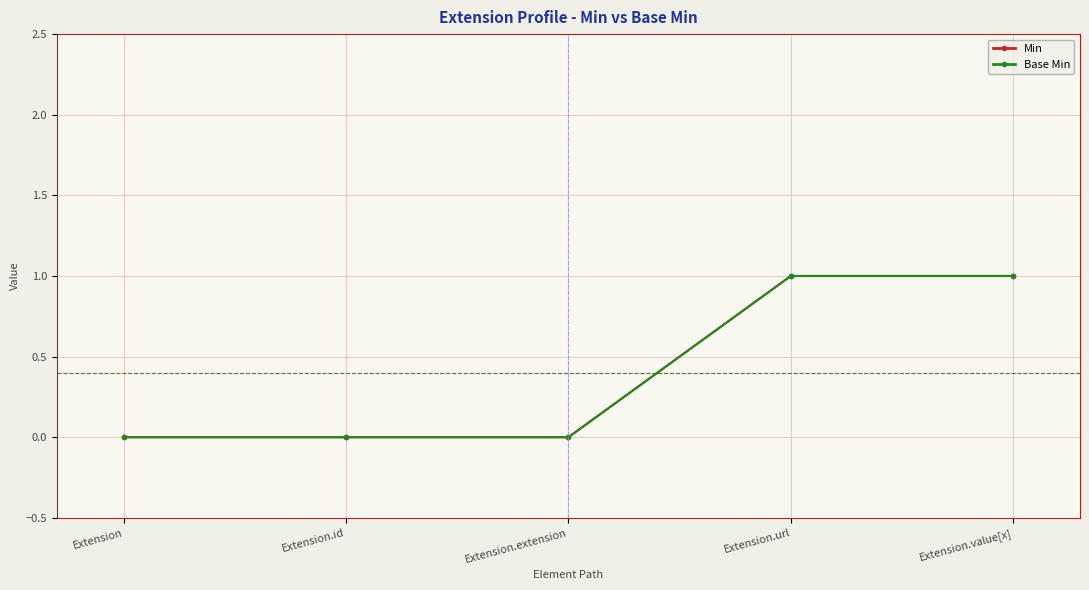

Is it true that Min equals 0 at Extension.extension?

True